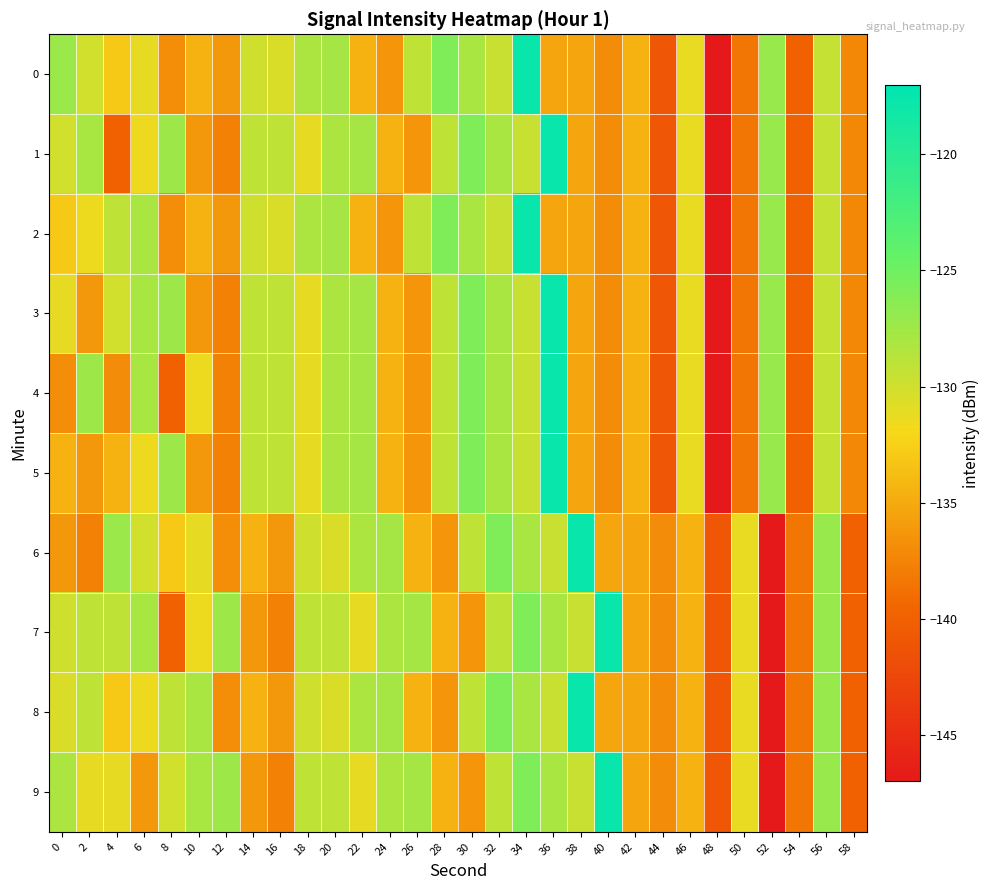

Reading left to right, list all the values displayed in this chart.

0: 0=-127.2	2=-130.1	4=-133.0	6=-131.1	8=-136.9	10=-134.5	12=-136.2	14=-129.9	16=-130.5	18=-128.2	20=-127.9	22=-134.6	24=-136.4	26=-129.1	28=-125.8	30=-128.1	32=-129.5	34=-117.7	36=-135.4	38=-135.3	40=-137.0	42=-134.6	44=-141.0	46=-131.3	48=-146.9	50=-138.4	52=-127.2	54=-140.1	56=-129.4	58=-137.2
1: 0=-130.1	2=-128.0	4=-139.9	6=-131.5	8=-127.3	10=-136.1	12=-137.7	14=-129.1	16=-129.1	18=-131.1	20=-128.2	22=-127.9	24=-134.6	26=-136.4	28=-129.1	30=-125.8	32=-128.1	34=-129.5	36=-117.7	38=-135.4	40=-137.0	42=-134.6	44=-141.0	46=-131.3	48=-146.9	50=-138.4	52=-127.2	54=-140.1	56=-129.4	58=-137.2
2: 0=-133.0	2=-131.5	4=-129.1	6=-128.1	8=-136.9	10=-134.5	12=-136.2	14=-129.9	16=-130.5	18=-128.2	20=-127.9	22=-134.6	24=-136.4	26=-129.1	28=-125.8	30=-128.1	32=-129.5	34=-117.7	36=-135.4	38=-135.3	40=-137.0	42=-134.6	44=-141.0	46=-131.3	48=-146.9	50=-138.4	52=-127.2	54=-140.1	56=-129.4	58=-137.2
3: 0=-131.1	2=-136.1	4=-130.1	6=-128.0	8=-127.3	10=-136.1	12=-137.7	14=-129.1	16=-129.1	18=-131.1	20=-128.2	22=-127.9	24=-134.6	26=-136.4	28=-129.1	30=-125.8	32=-128.1	34=-129.5	36=-117.7	38=-135.4	40=-137.0	42=-134.6	44=-141.0	46=-131.3	48=-146.9	50=-138.4	52=-127.2	54=-140.1	56=-129.4	58=-137.2
4: 0=-136.9	2=-127.3	4=-137.0	6=-128.0	8=-139.9	10=-131.5	12=-137.7	14=-129.1	16=-129.1	18=-131.1	20=-128.2	22=-127.9	24=-134.6	26=-136.4	28=-129.1	30=-125.8	32=-128.1	34=-129.5	36=-117.7	38=-135.4	40=-137.0	42=-134.6	44=-141.0	46=-131.3	48=-146.9	50=-138.4	52=-127.2	54=-140.1	56=-129.4	58=-137.2
5: 0=-134.5	2=-136.1	4=-134.6	6=-131.5	8=-127.3	10=-136.1	12=-137.7	14=-129.1	16=-129.1	18=-131.1	20=-128.2	22=-127.9	24=-134.6	26=-136.4	28=-129.1	30=-125.8	32=-128.1	34=-129.5	36=-117.7	38=-135.4	40=-137.0	42=-134.6	44=-141.0	46=-131.3	48=-146.9	50=-138.4	52=-127.2	54=-140.1	56=-129.4	58=-137.2
6: 0=-136.2	2=-137.7	4=-127.2	6=-130.1	8=-133.0	10=-131.1	12=-136.9	14=-134.5	16=-136.2	18=-129.9	20=-130.5	22=-128.2	24=-127.9	26=-134.6	28=-136.4	30=-129.1	32=-125.8	34=-128.1	36=-129.5	38=-117.7	40=-135.4	42=-135.3	44=-137.0	46=-134.6	48=-141.0	50=-131.3	52=-146.9	54=-138.4	56=-127.2	58=-140.1
7: 0=-129.9	2=-129.1	4=-129.1	6=-128.0	8=-139.9	10=-131.5	12=-127.3	14=-136.1	16=-137.7	18=-129.1	20=-129.1	22=-131.1	24=-128.2	26=-127.9	28=-134.6	30=-136.4	32=-129.1	34=-125.8	36=-128.1	38=-129.5	40=-117.7	42=-135.4	44=-137.0	46=-134.6	48=-141.0	50=-131.3	52=-146.9	54=-138.4	56=-127.2	58=-140.1
8: 0=-130.5	2=-129.1	4=-133.0	6=-131.5	8=-129.1	10=-128.1	12=-136.9	14=-134.5	16=-136.2	18=-129.9	20=-130.5	22=-128.2	24=-127.9	26=-134.6	28=-136.4	30=-129.1	32=-125.8	34=-128.1	36=-129.5	38=-117.7	40=-135.4	42=-135.3	44=-137.0	46=-134.6	48=-141.0	50=-131.3	52=-146.9	54=-138.4	56=-127.2	58=-140.1
9: 0=-128.2	2=-131.1	4=-131.1	6=-136.1	8=-130.1	10=-128.0	12=-127.3	14=-136.1	16=-137.7	18=-129.1	20=-129.1	22=-131.1	24=-128.2	26=-127.9	28=-134.6	30=-136.4	32=-129.1	34=-125.8	36=-128.1	38=-129.5	40=-117.7	42=-135.4	44=-137.0	46=-134.6	48=-141.0	50=-131.3	52=-146.9	54=-138.4	56=-127.2	58=-140.1